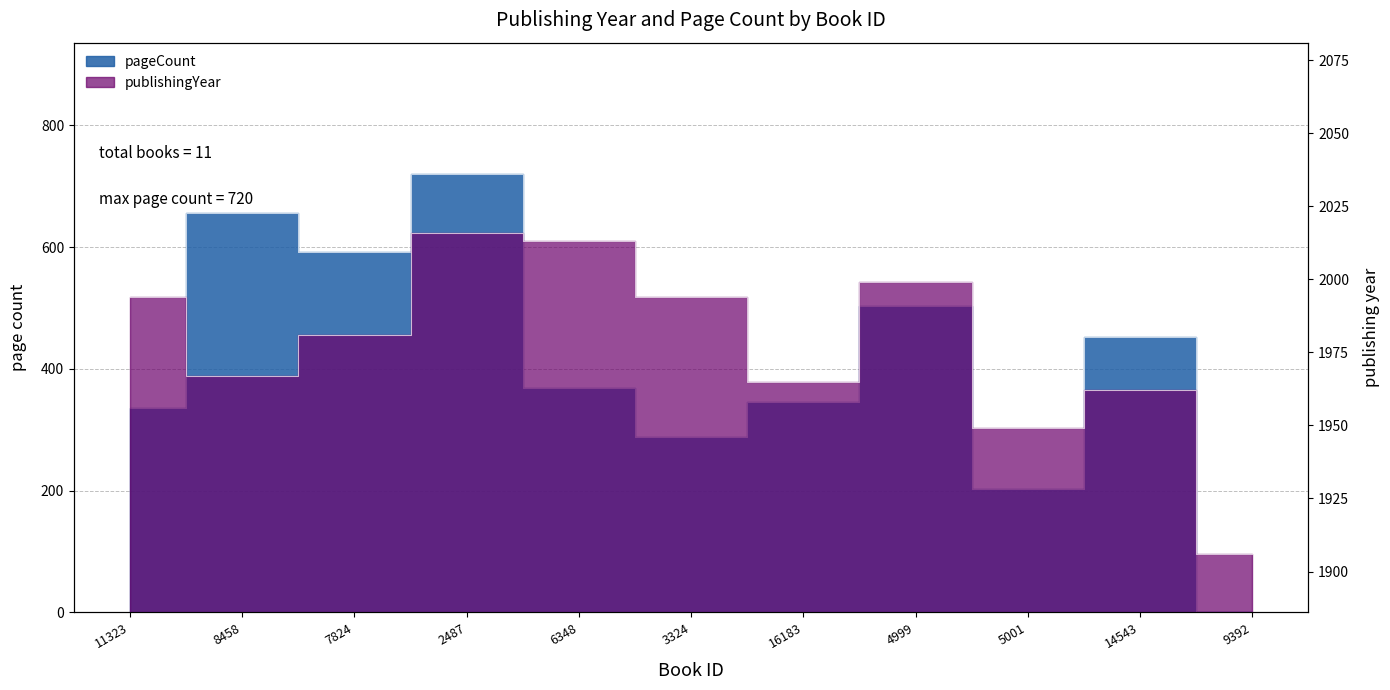

Where is the first local maximum for pageCount?

8458